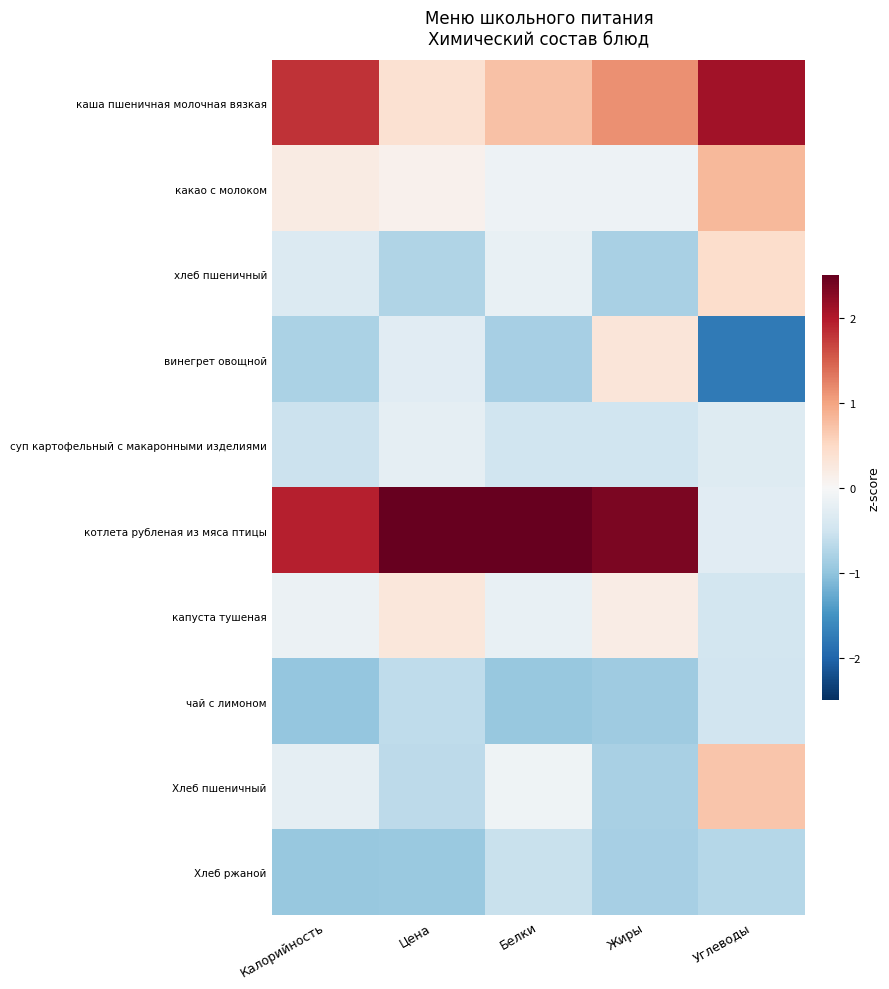

Which series changed the most between Калорийность and Цена?

каша пшеничная молочная вязкая